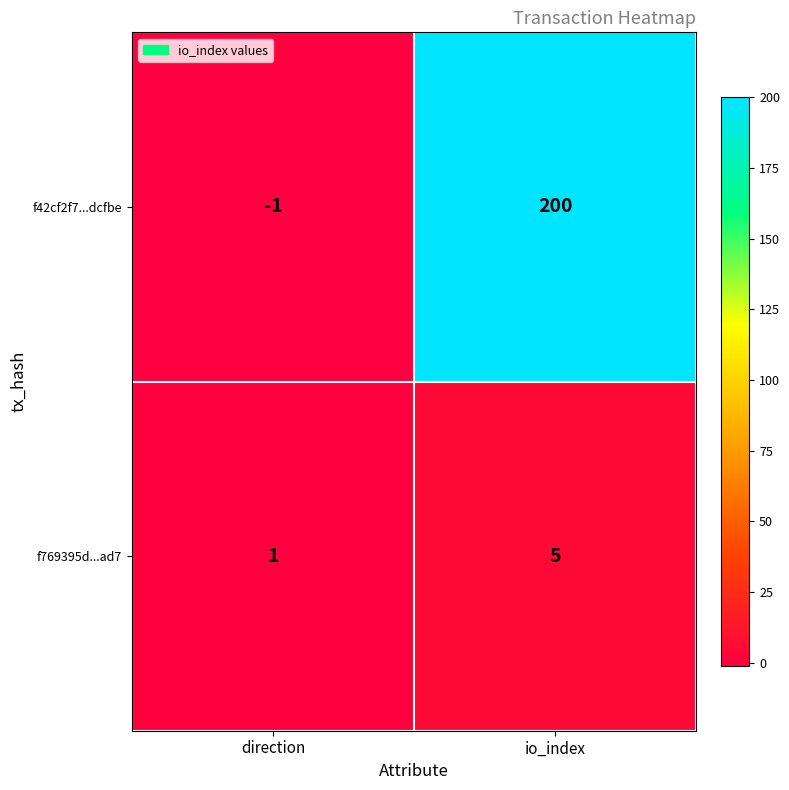

Reading right to left, extract all data points from this chart.

f42cf2f7...dcfbe: 200	-1
f769395d...ad7: 5	1